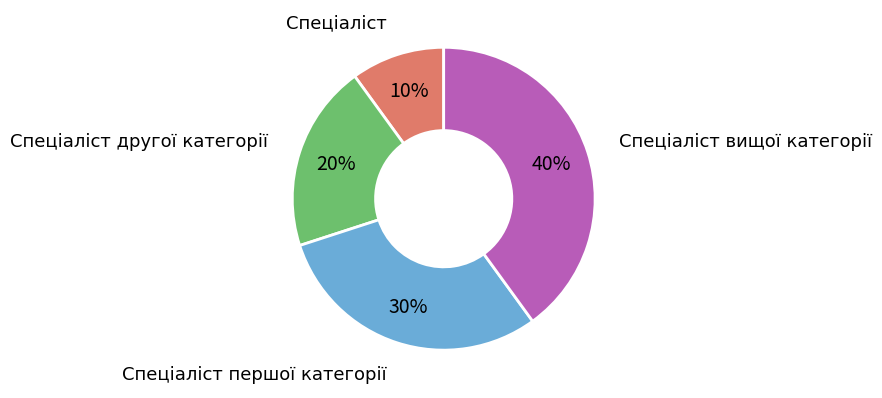

Does Спеціаліст першої категорії represent more than half of the total?

No